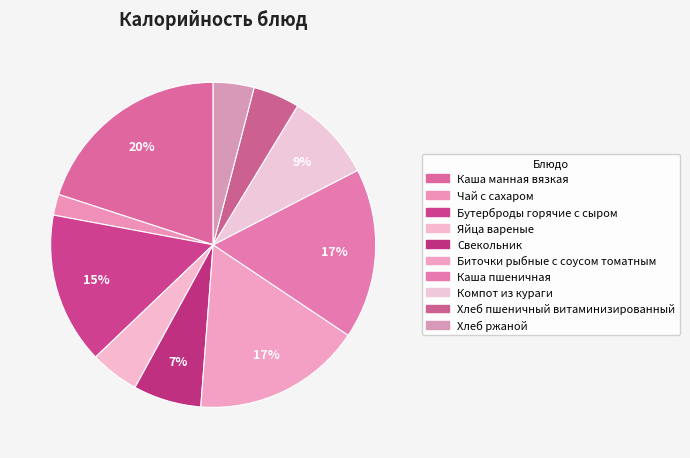

What percentage is the Хлеб пшеничный витаминизированный slice, to the nearest percent?

5%